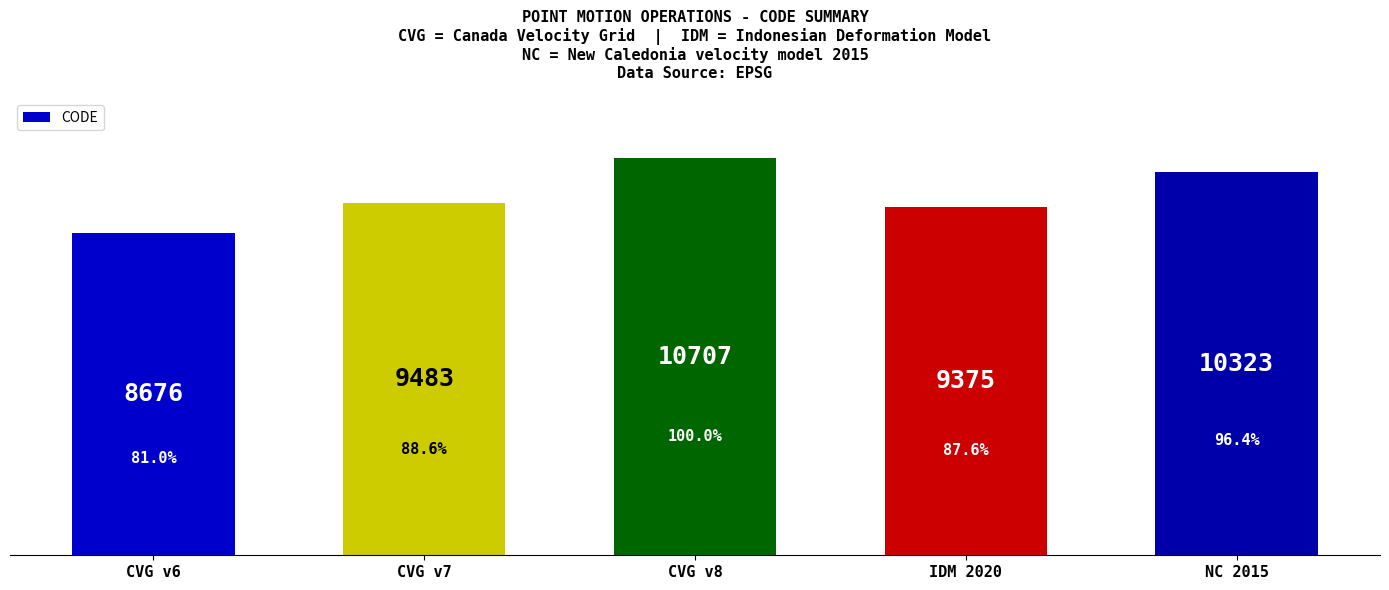

What is the change in value from CVG v6 to CVG v7?

+807